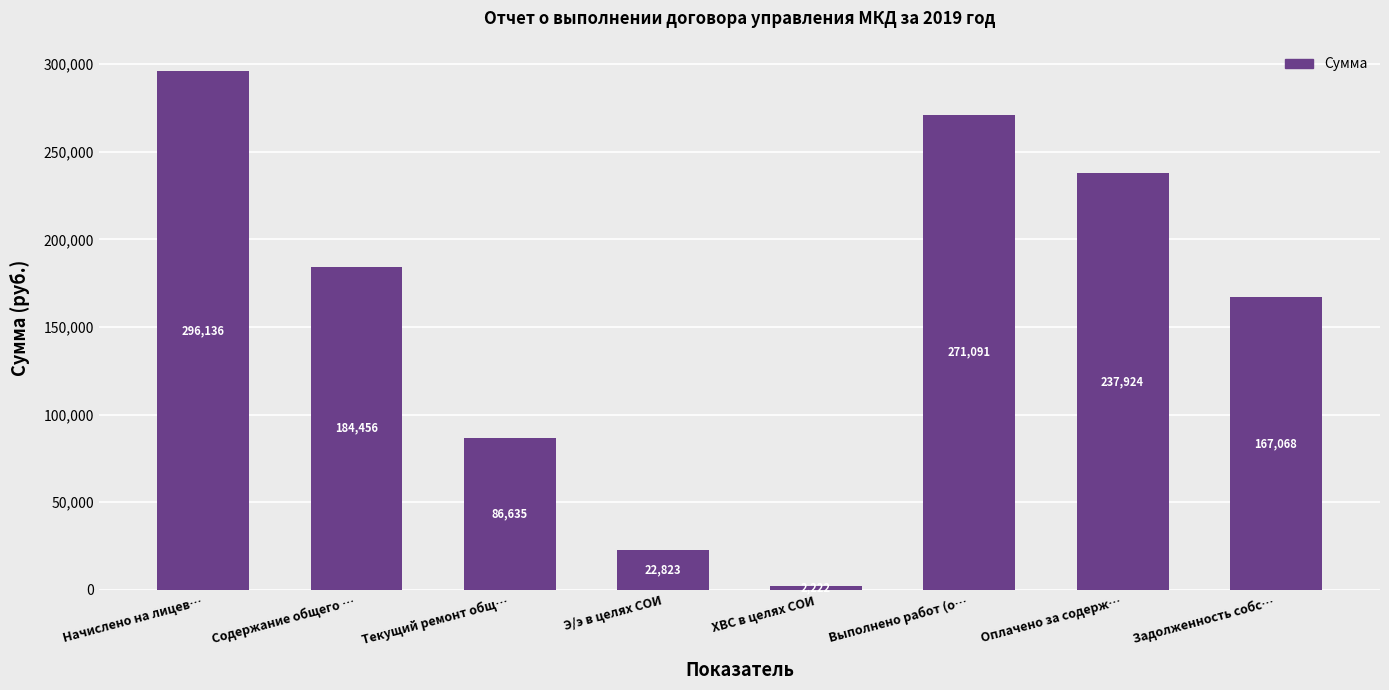

What is the change in value from Начислено на лицев… to Э/э в целях СОИ?

-273313.3